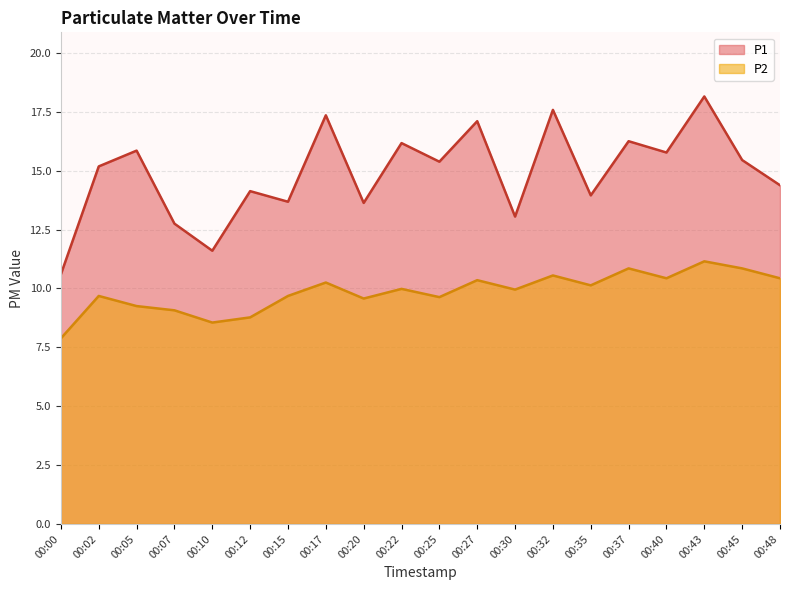

What is the value of the P2 point at the 2nd from the left?

9.7